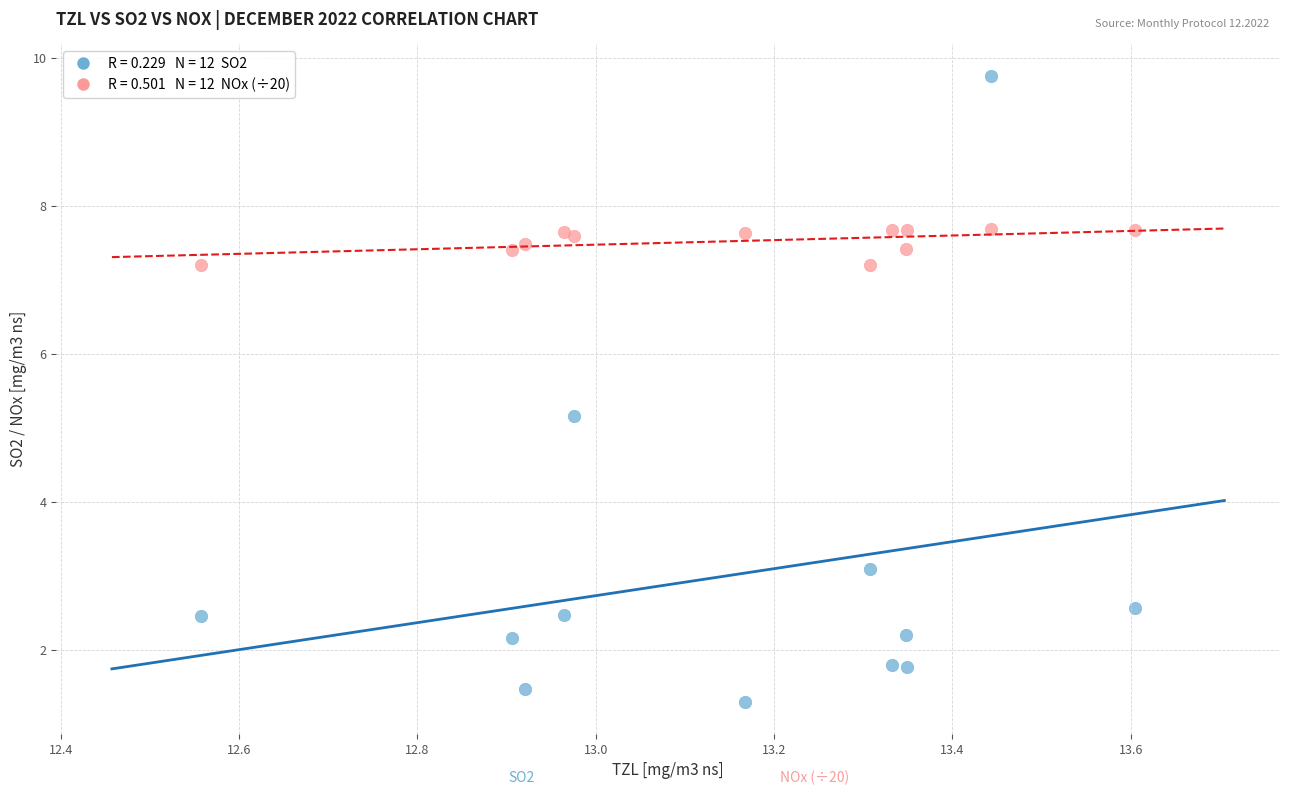

Across all series, what Y value is closest to 5?

5.2